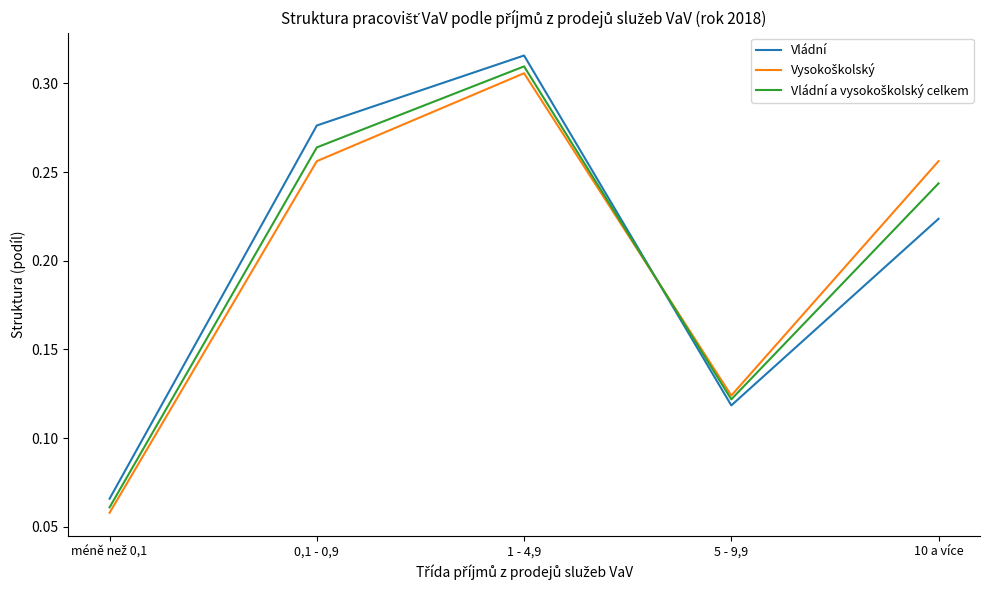

At how many categories does at least one series exceed 0?

5